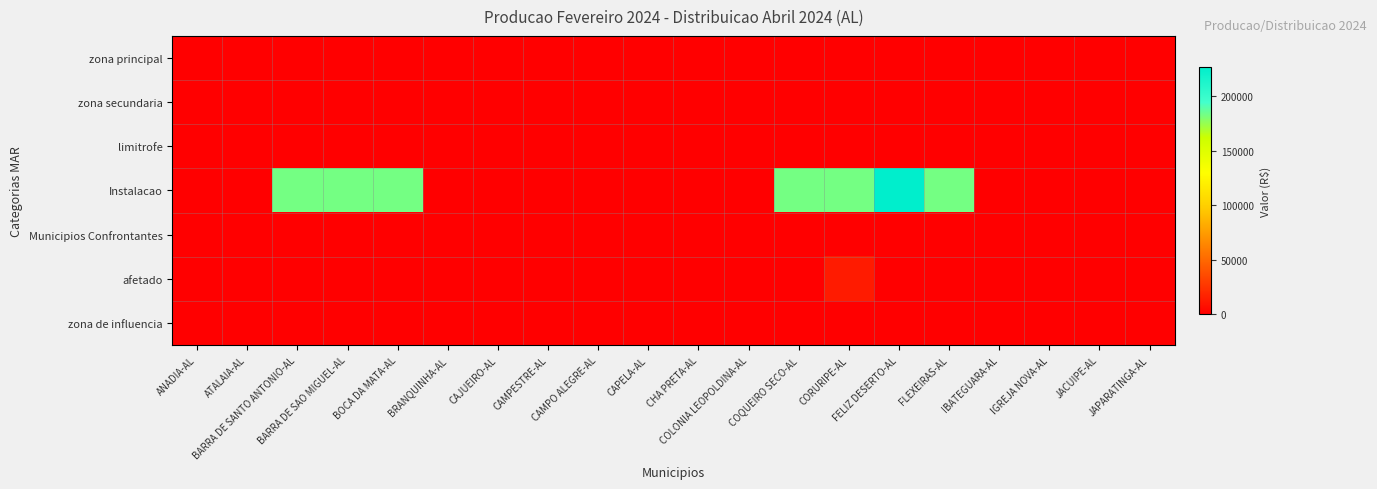

How many series are shown in this chart?

7